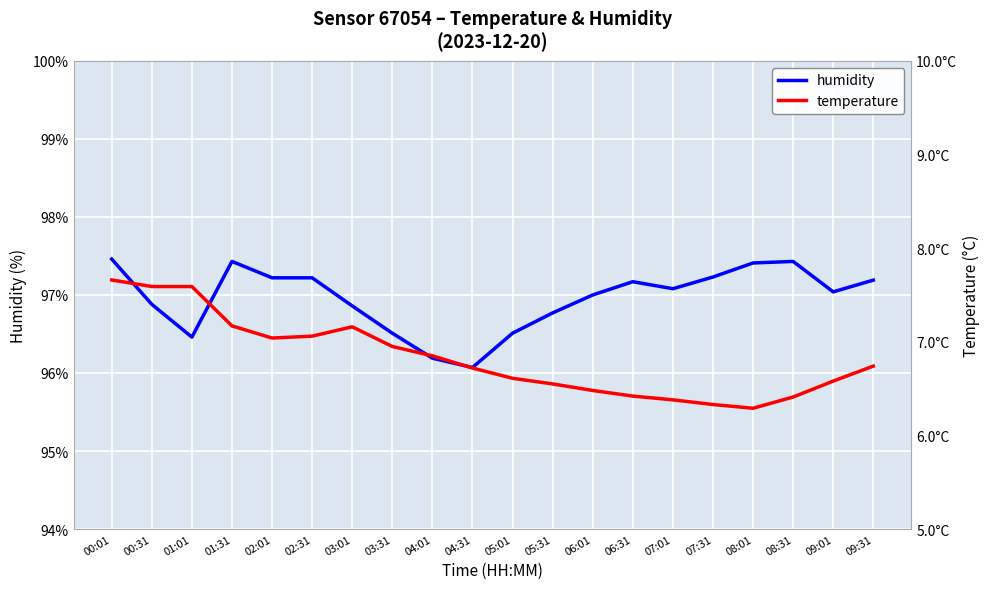

What position from the right is 00:31?

19